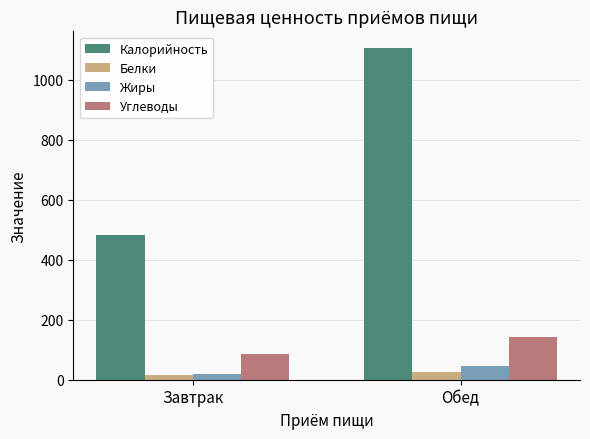

What is the greatest value displayed?

1106.0